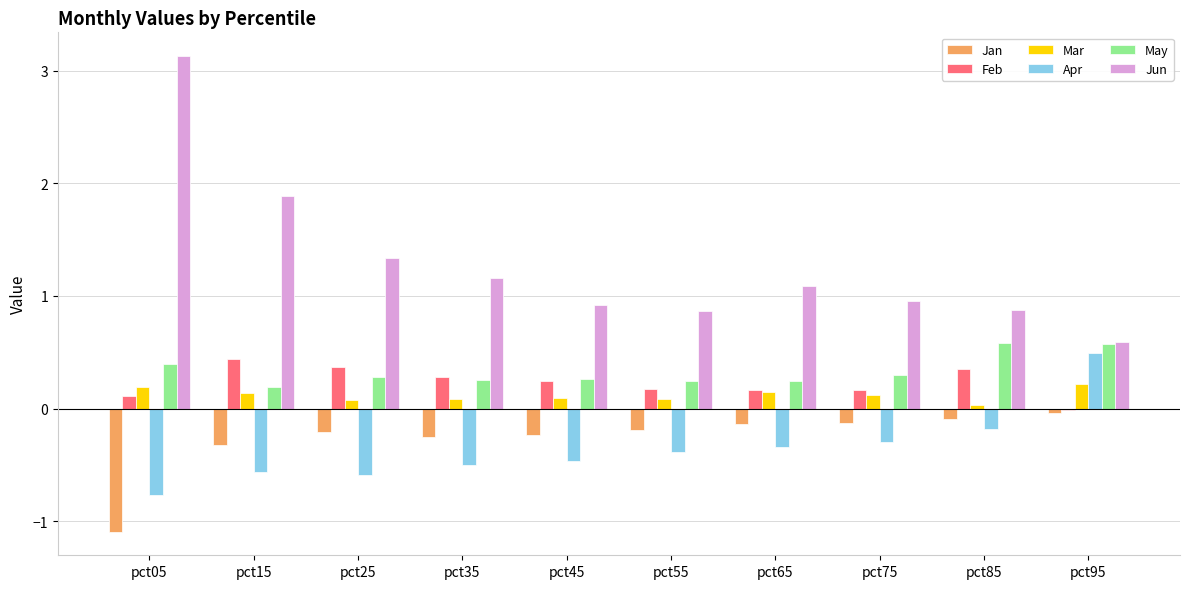

List the series in order of their peak value, highest first.

Jun, May, Apr, Feb, Mar, Jan